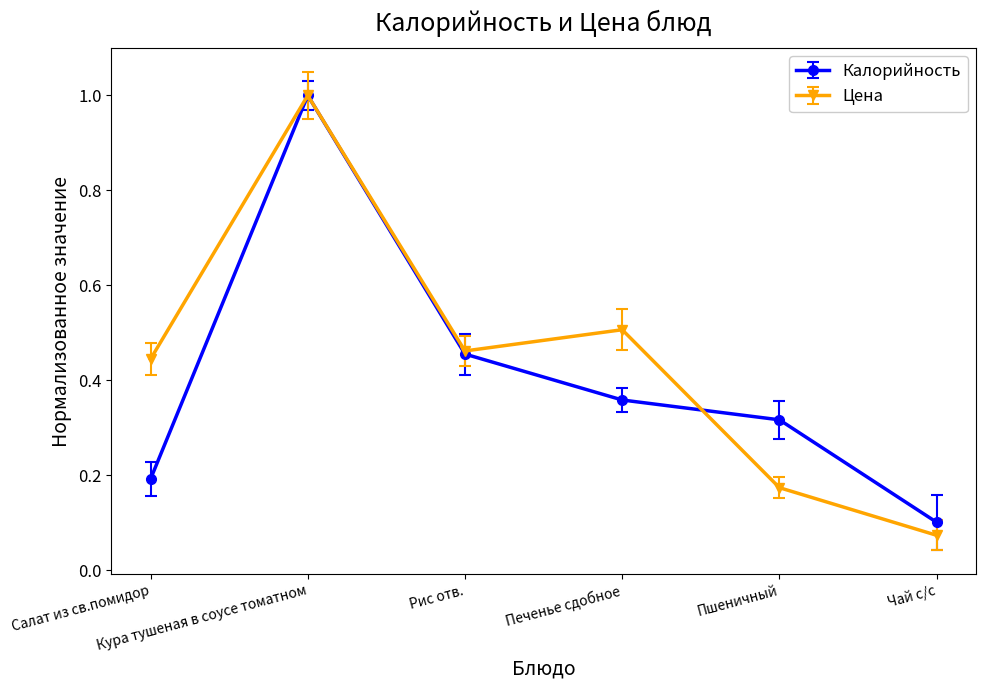

Which label corresponds to the largest value in the chart?

Кура тушеная в соусе томатном